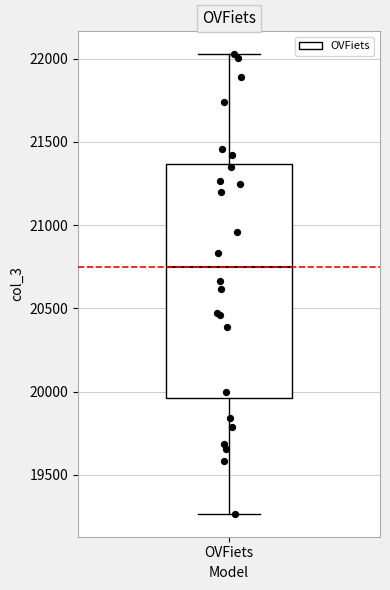

Transcribe this box plot: give where the median line is, the range the box spans, and where the two whiskers end, as read against the y-axis. The values are not printed on the chart, so give them approximately, as read against the axis.

median 20750, box 19950 to 21350, whiskers 19250 to 22050